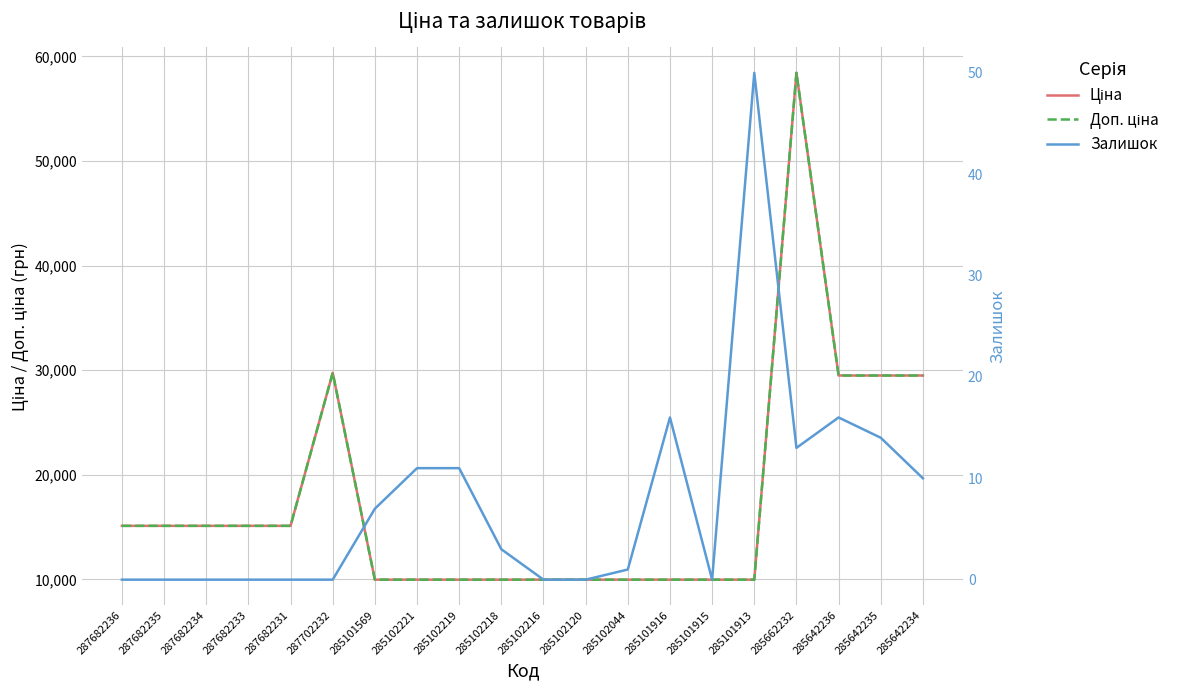

True or false: Доп. ціна has more than 1 points higher than both neighbors.

True